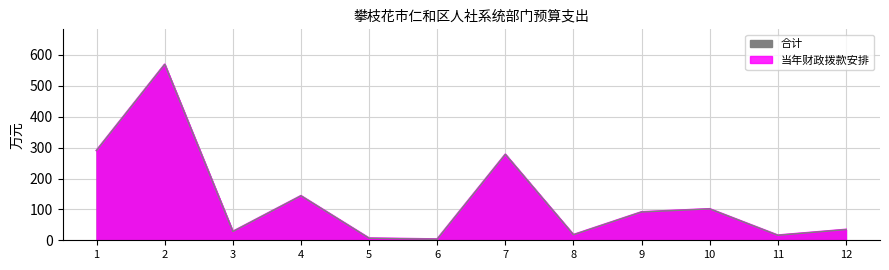

How many data points in 当年财政拨款安排 are less than 91?

6